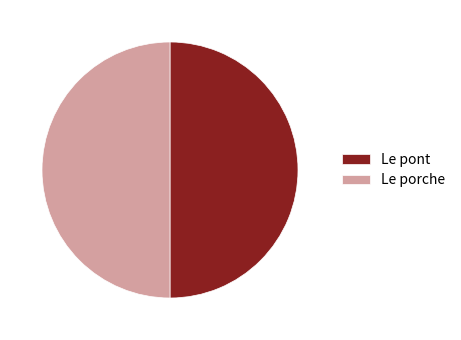

Is the sum of Le porche and Le pont greater than half?

Yes